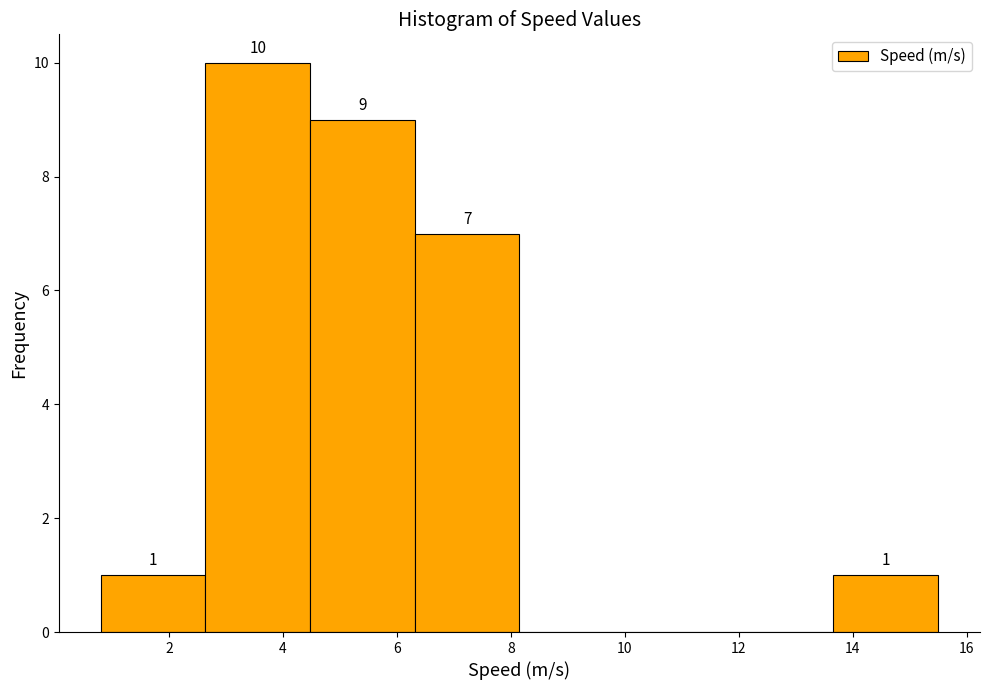

Which range on the x-axis has the tallest bar?

2.6 to 4.4